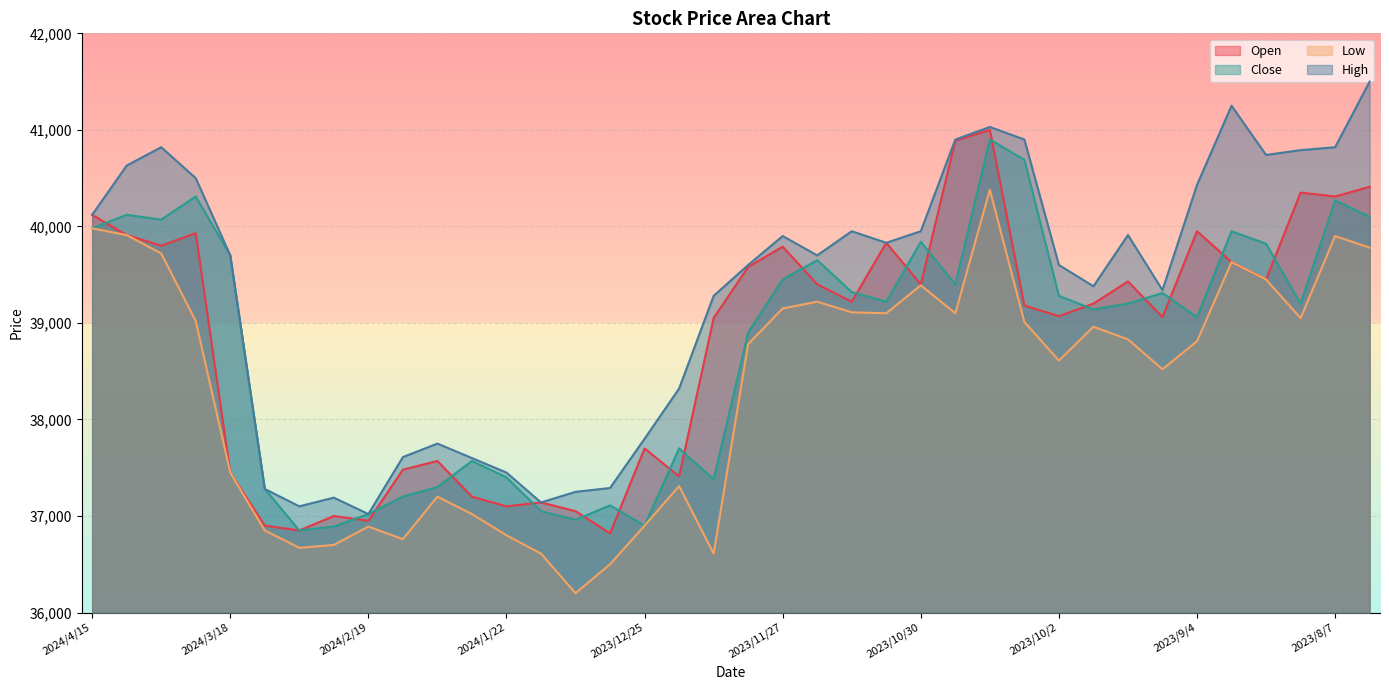

Where is High nearest to the value 39260?

2023/12/11